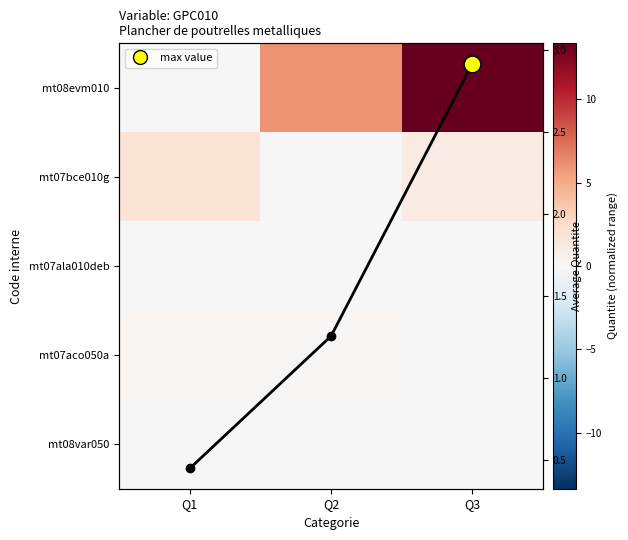

Which category has the highest value across all series?

Q3